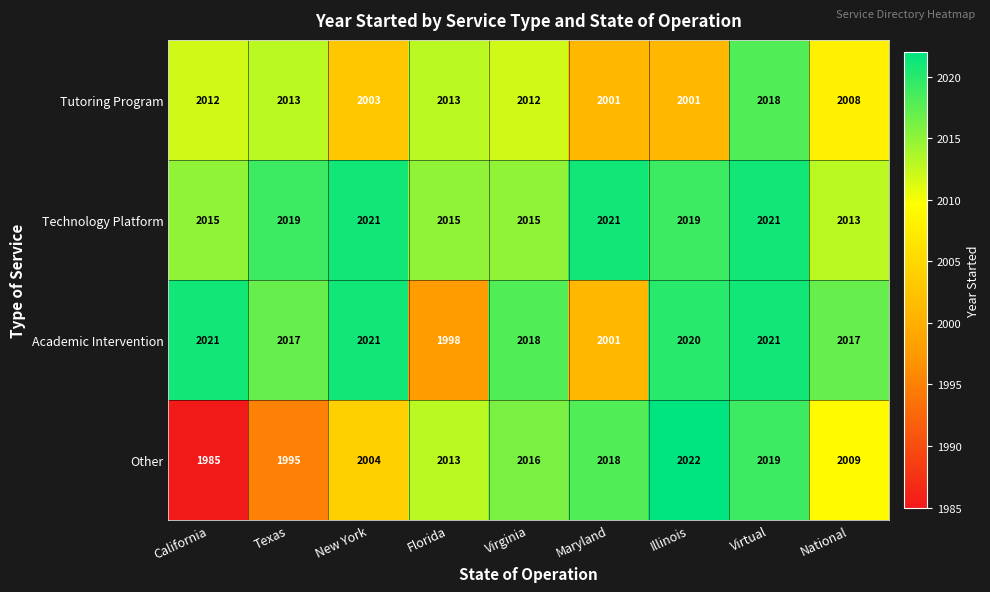

Rank the series at Illinois from lowest to highest value.

Tutoring Program, Technology Platform, Academic Intervention, Other